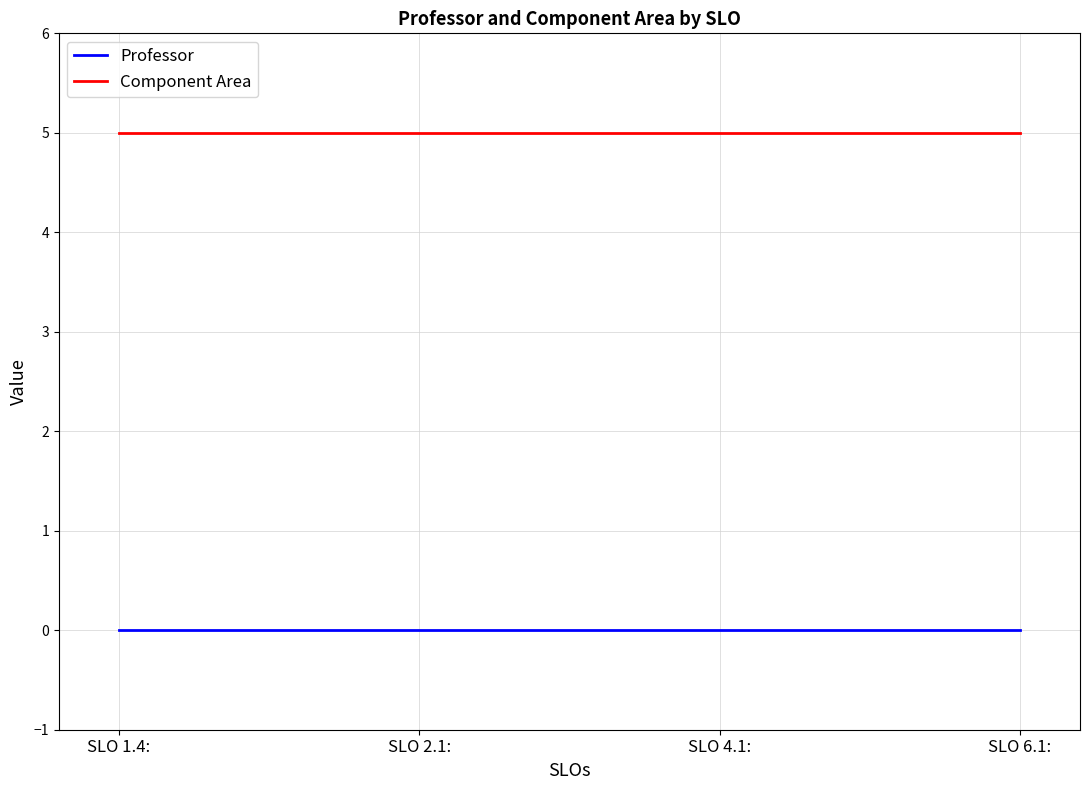

Reading left to right, extract all data points from this chart.

Professor: SLO 1.4:=0	SLO 2.1:=0	SLO 4.1:=0	SLO 6.1:=0
Component Area: SLO 1.4:=5	SLO 2.1:=5	SLO 4.1:=5	SLO 6.1:=5